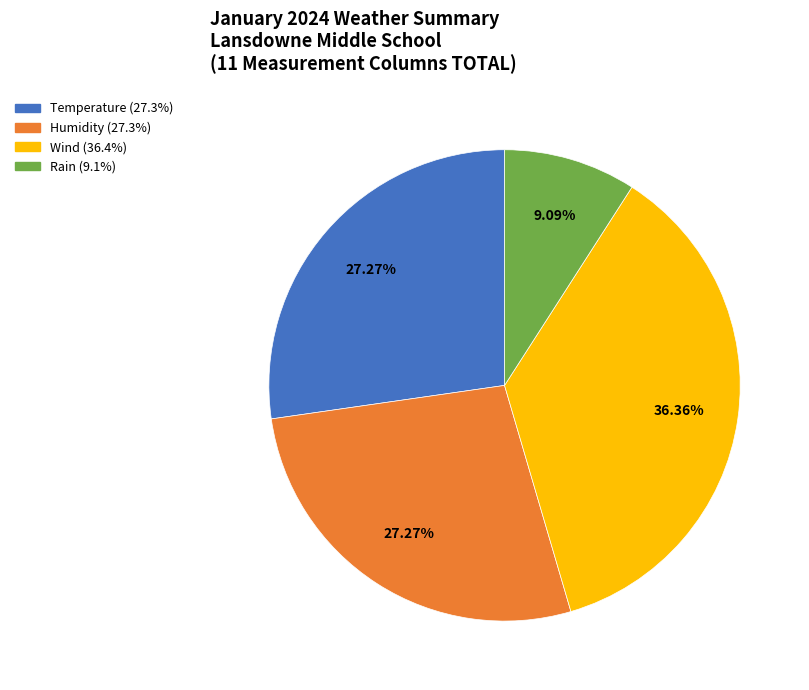

Is it true that Humidity is 27% of the pie?

True